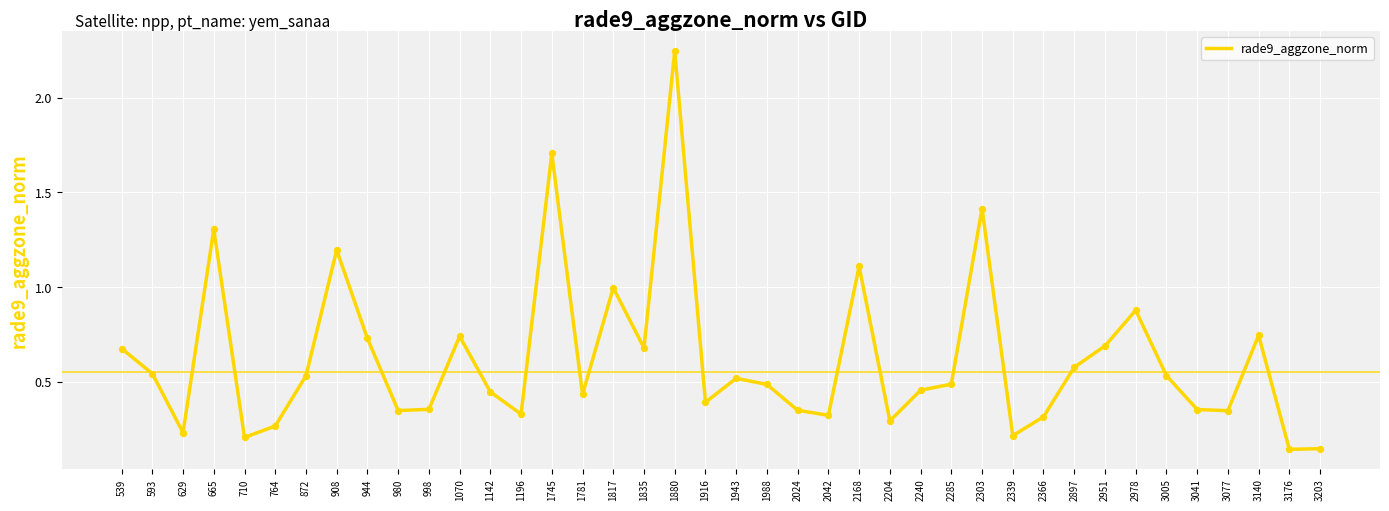

Between 2951 and 3041, which is larger?

2951